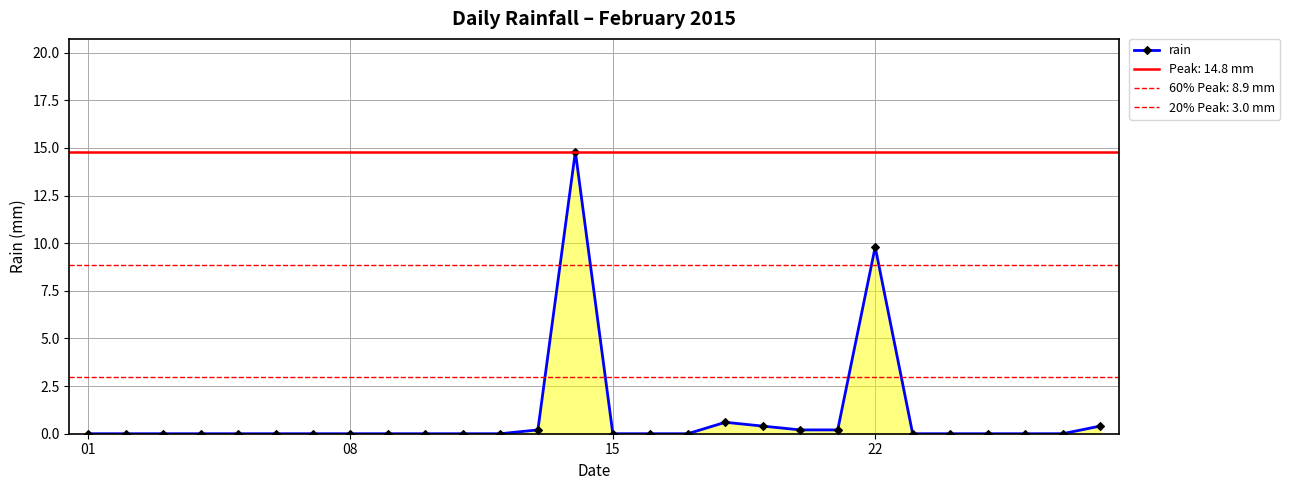

How many points are higher than both their immediate neighbors (excluding endpoints)?

3